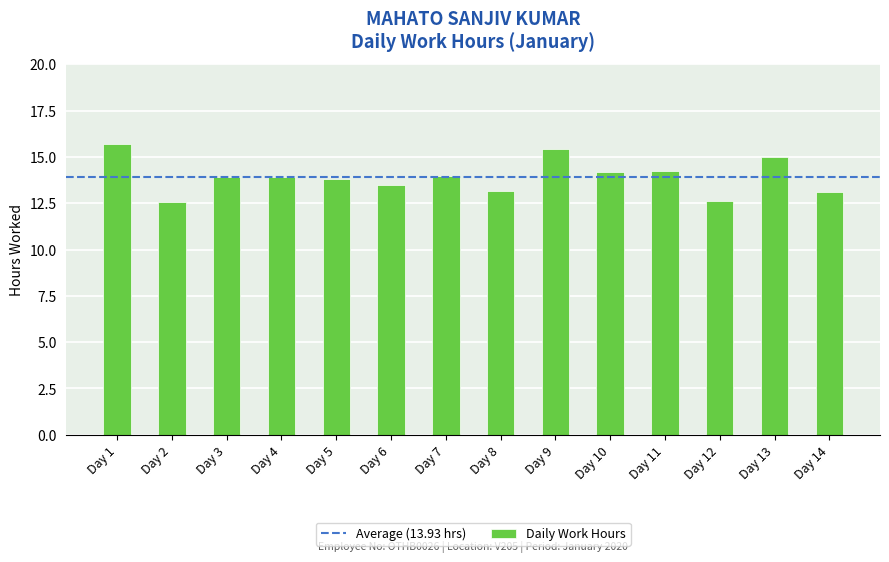

True or false: the data shows 15.7 at Day 1.

True